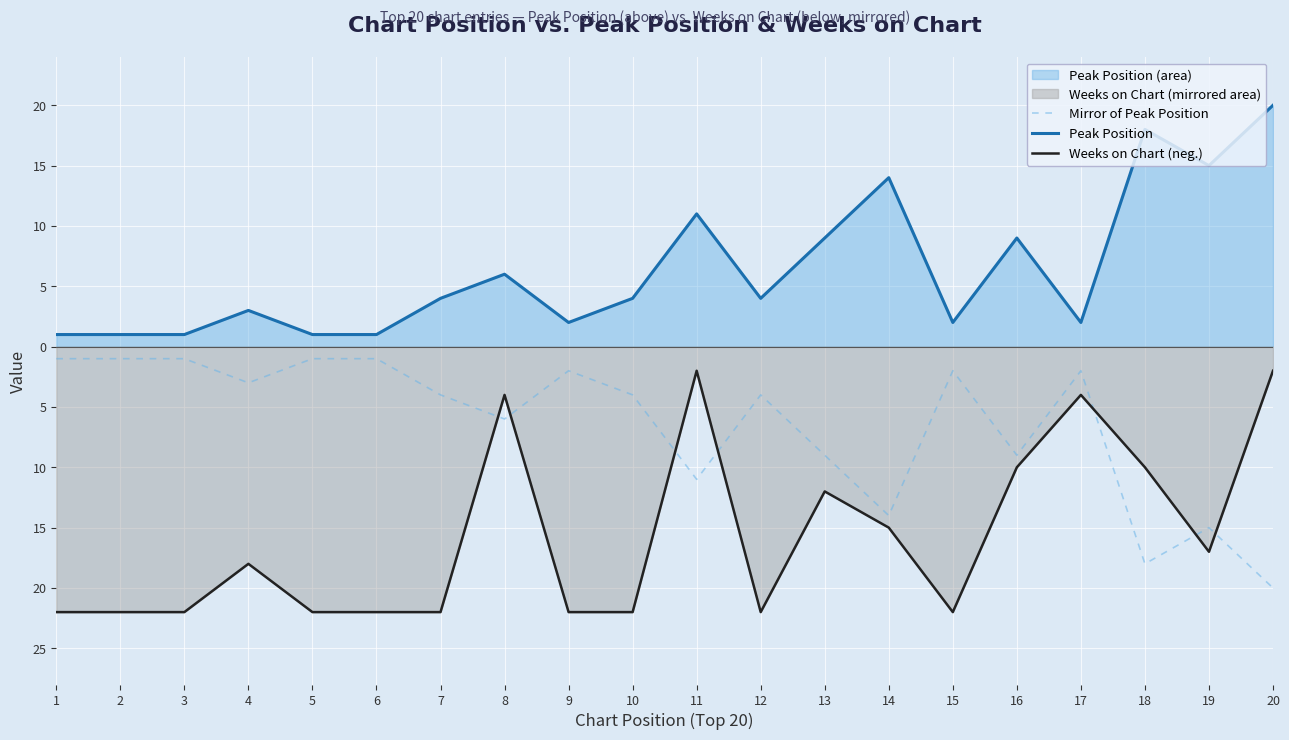

What is the maximum value shown in the chart?

20